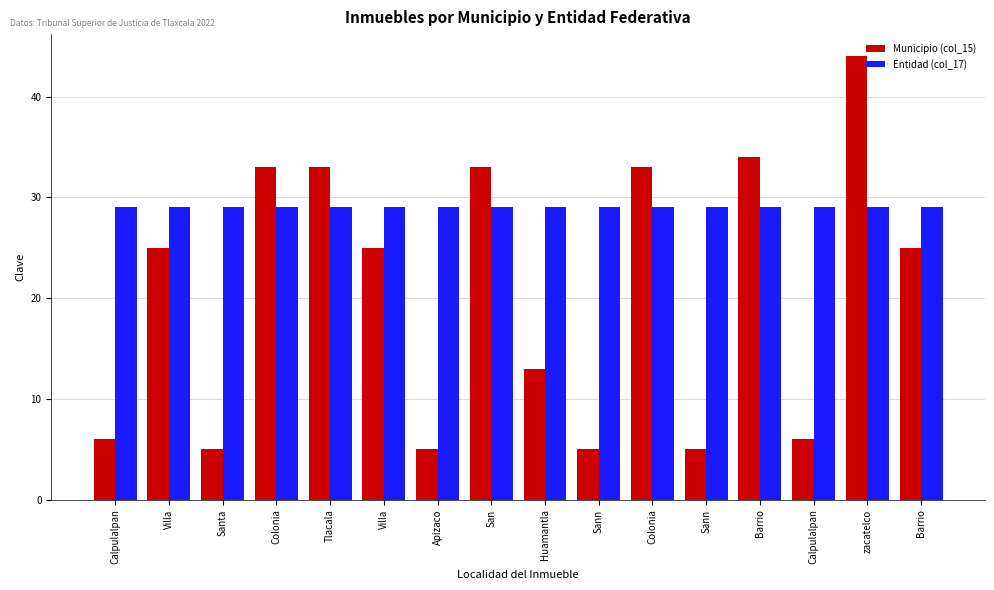

Which has a higher value, San or Villa?

San